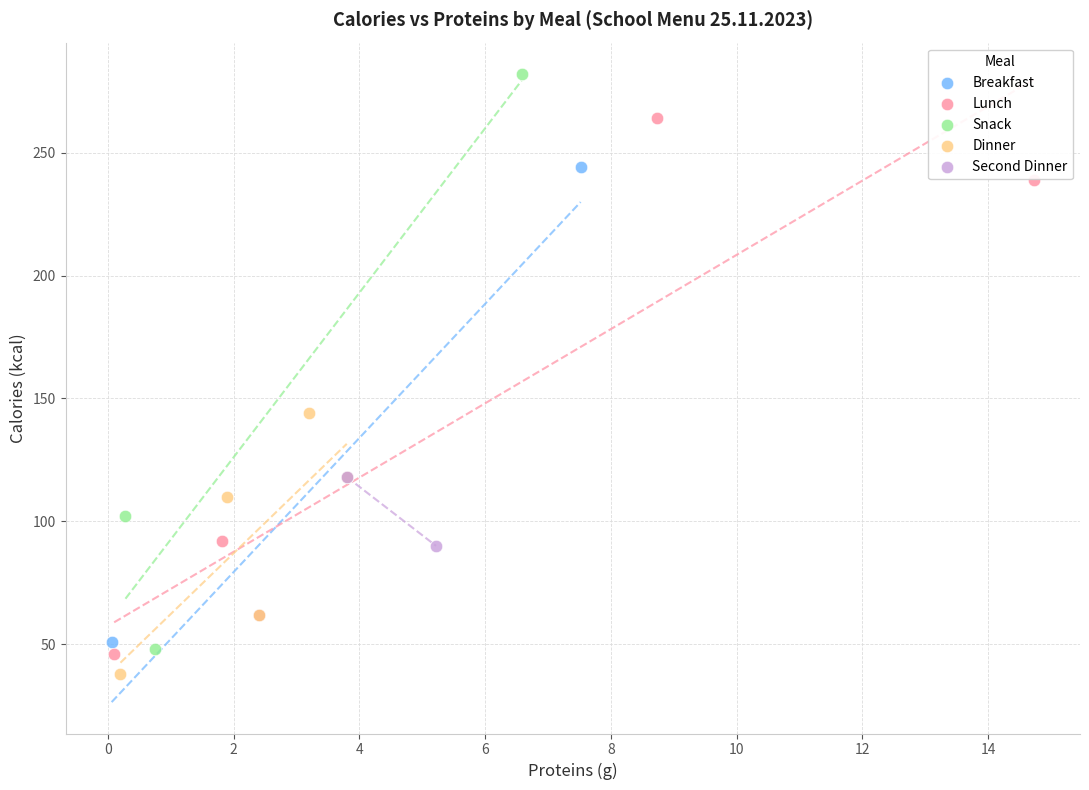

Which series reaches the maximum Y coordinate?

Snack